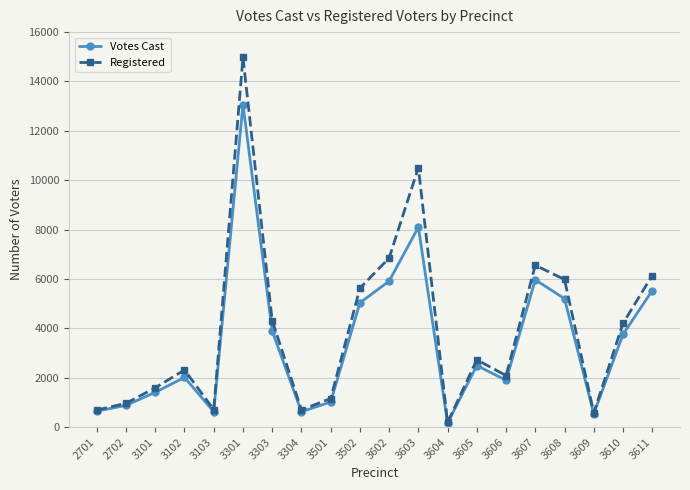

What is the value of the Registered point at the 18th from the left?

577